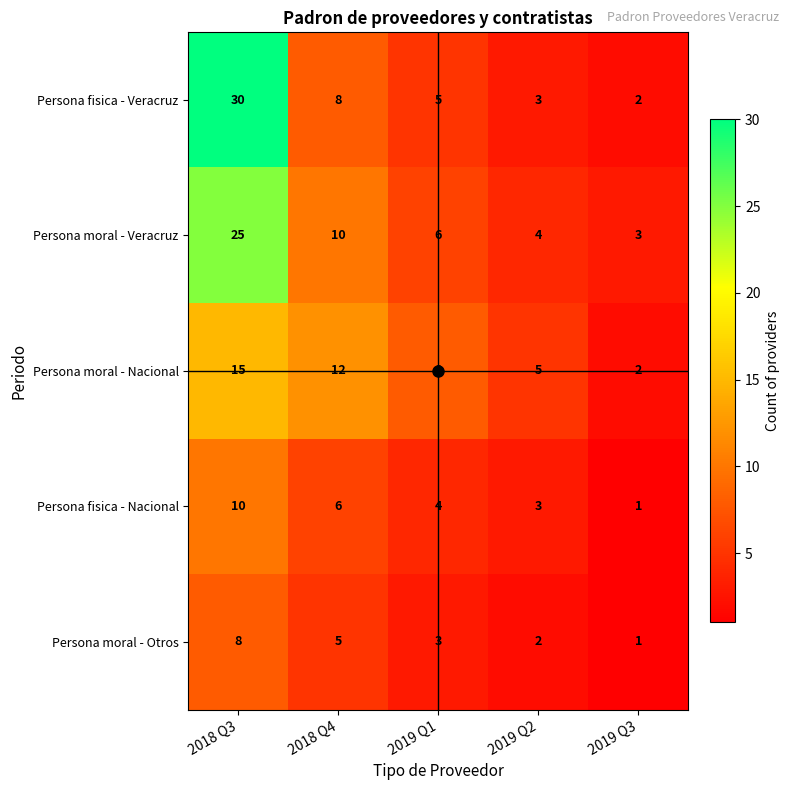

Which series changed the most between 2019 Q1 and 2019 Q2?

Persona moral - Nacional